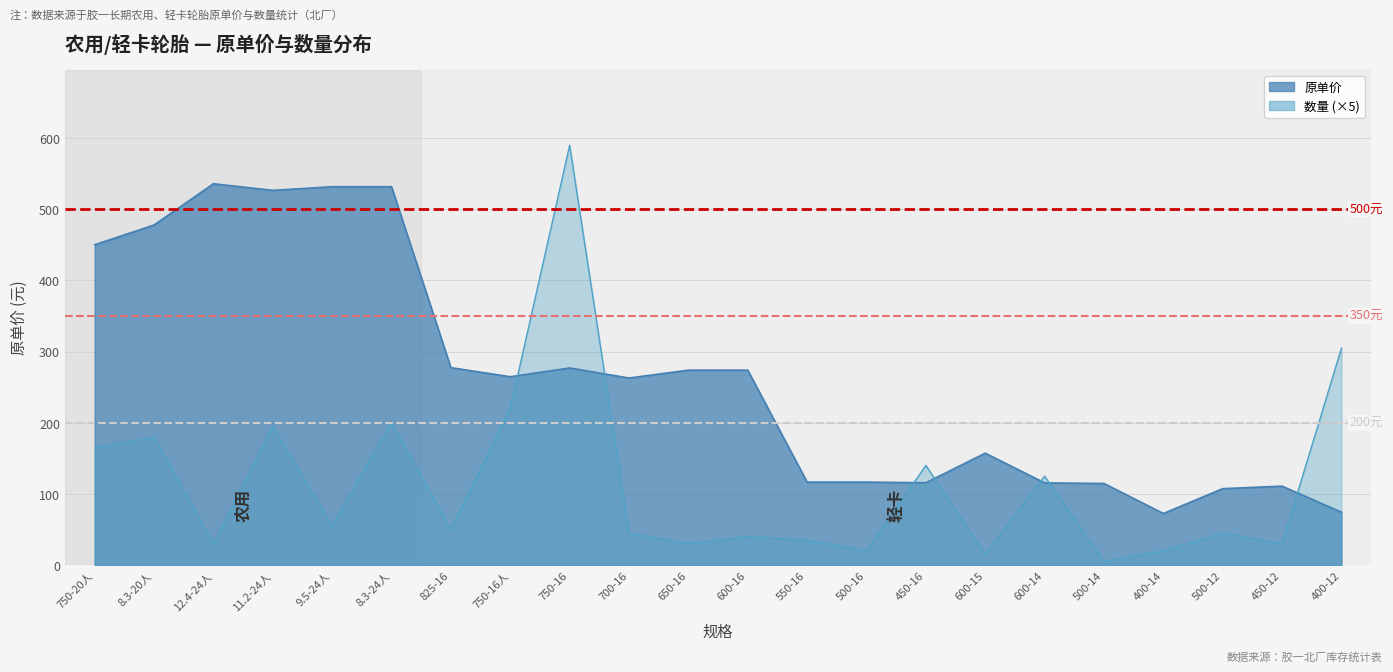

Which has a higher value, 550-16 or 600-15?

600-15